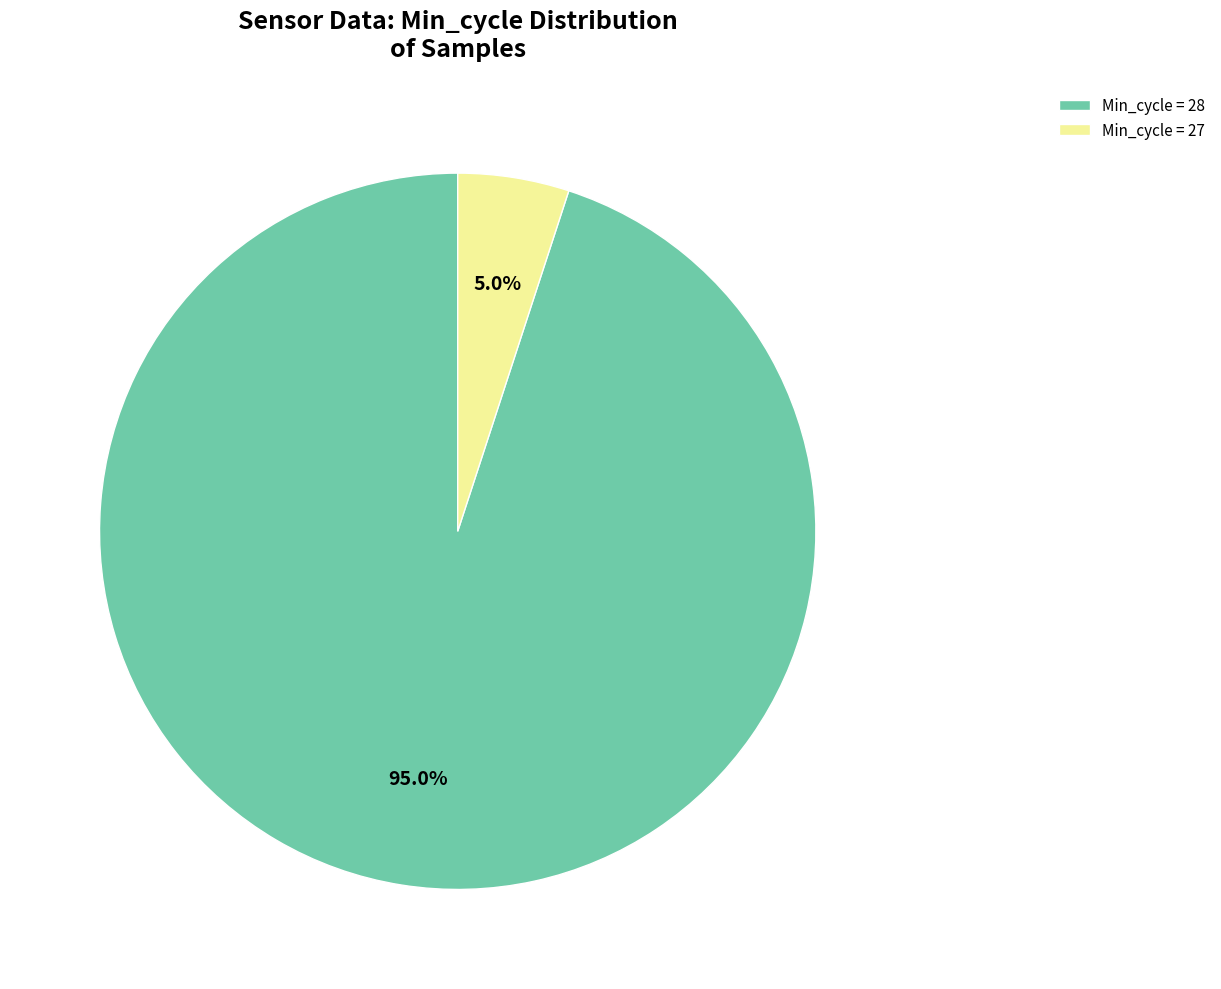

Between Min_cycle = 27 and Min_cycle = 28, which is larger?

Min_cycle = 28